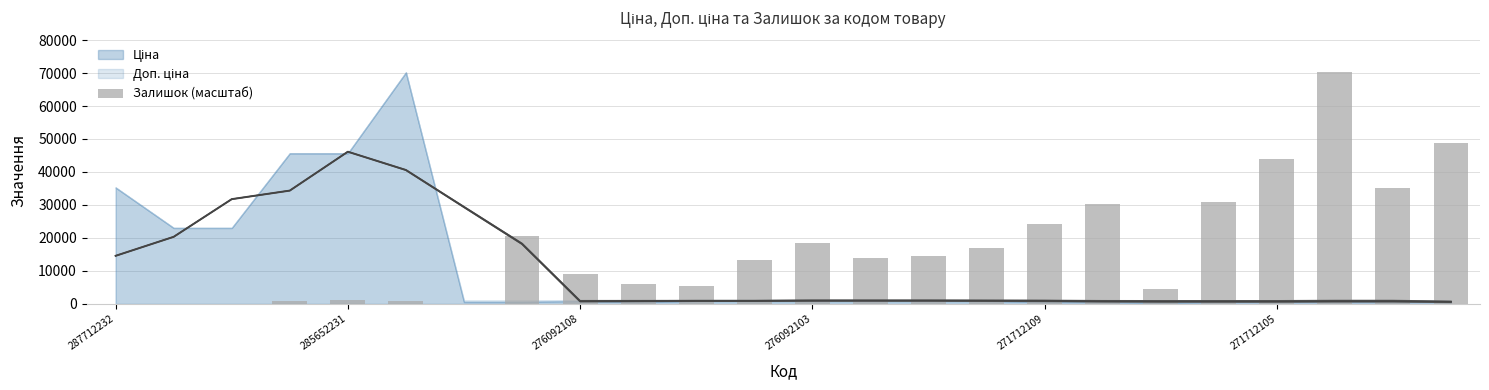

What is the sum of all values?

409896.0